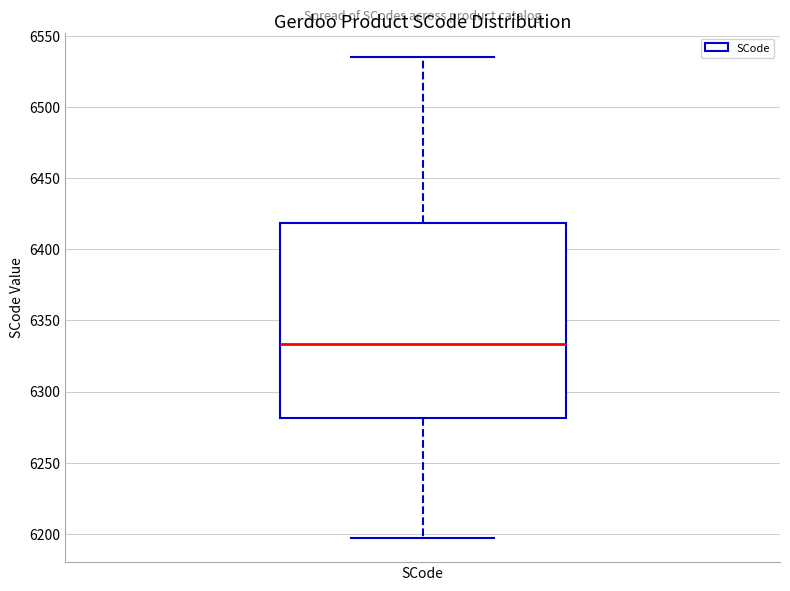

Where is the upper edge of the box for SCode on the y-axis? The values are not printed on the chart, so give them approximately, as read against the axis.

6420